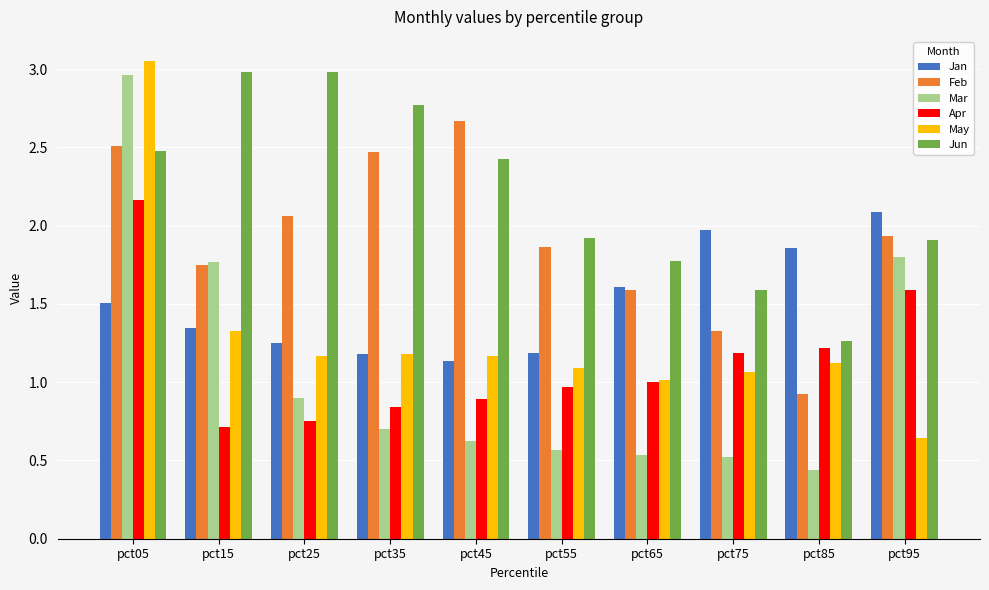

What is the sum of the Jun values at pct35 and pct65?

4.5